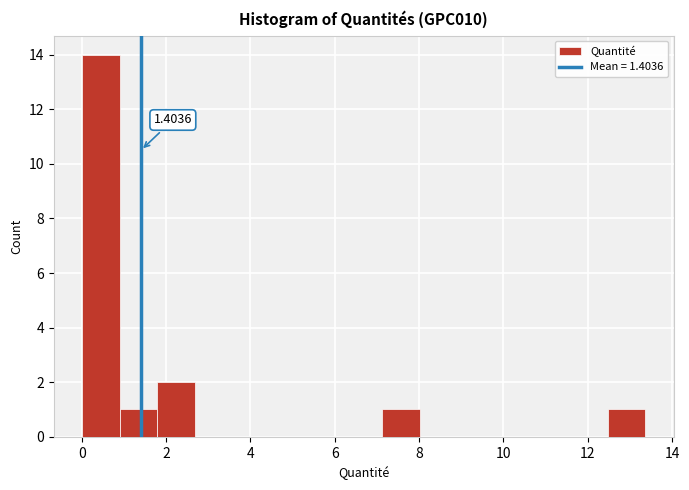

Which range on the x-axis has the tallest bar?

0.0 to 0.8